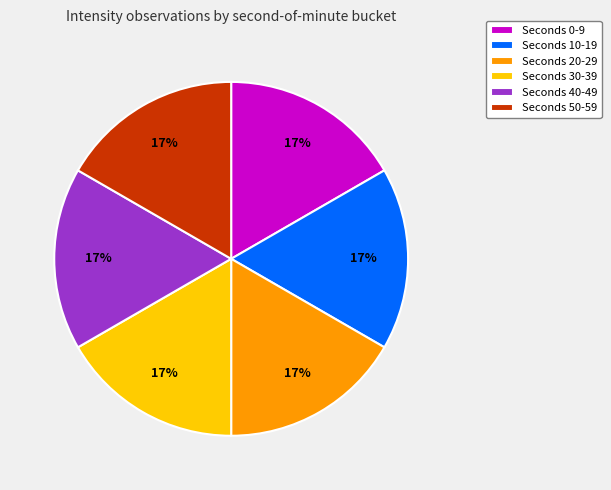

To the nearest percent, what is the difference between the largest and smallest slice percentages?

0%